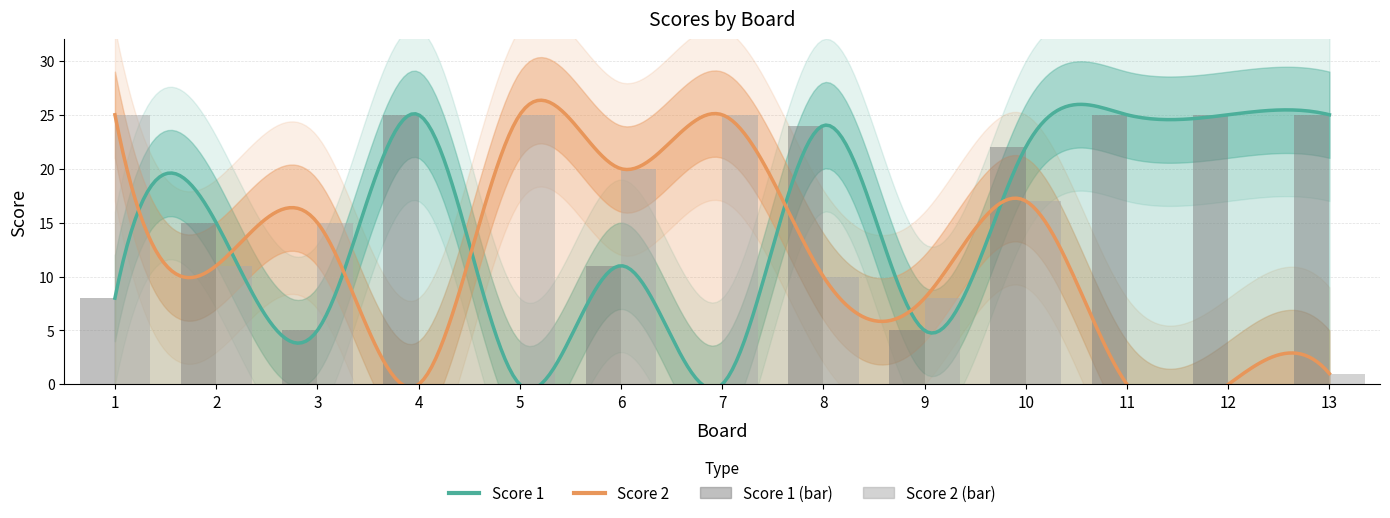

Reading right to left, what are all the values shown in this chart?

Score 1: 13=25	12=25	11=25	10=22	9=5	8=24	7=0	6=11	5=0	4=25	3=5	2=15	1=8
Score 2: 13=1	12=0	11=0	10=17	9=8	8=10	7=25	6=20	5=25	4=0	3=15	2=11	1=25